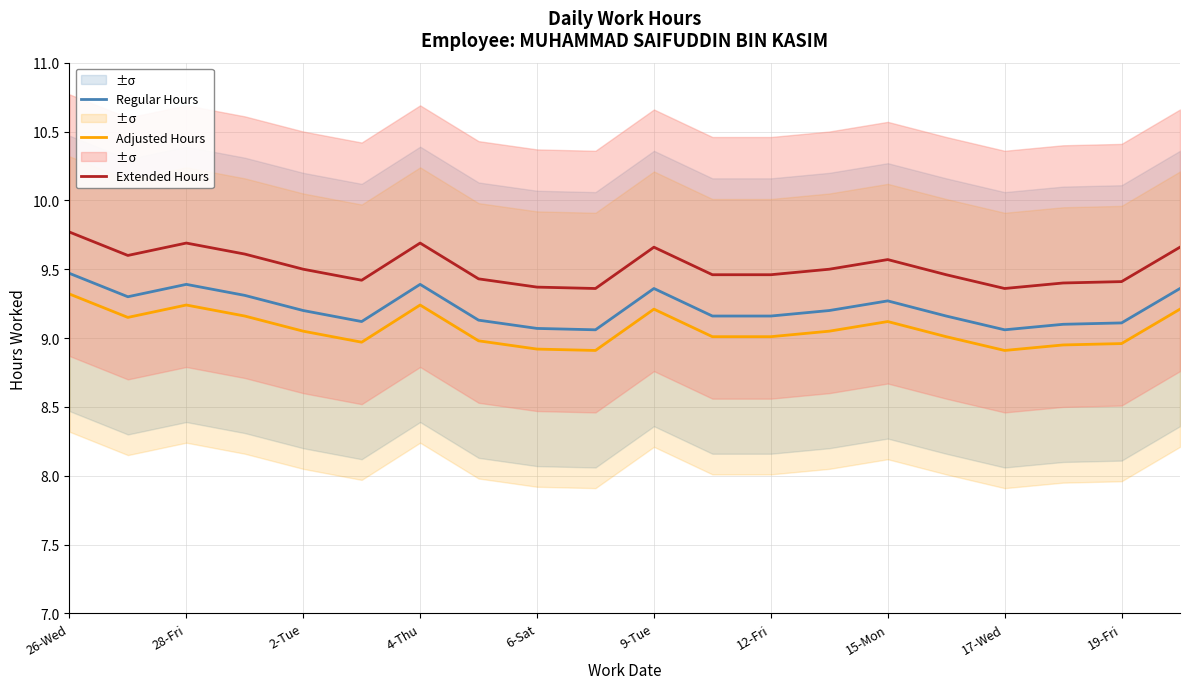

True or false: Regular Hours and Adjusted Hours cross at least once.

False